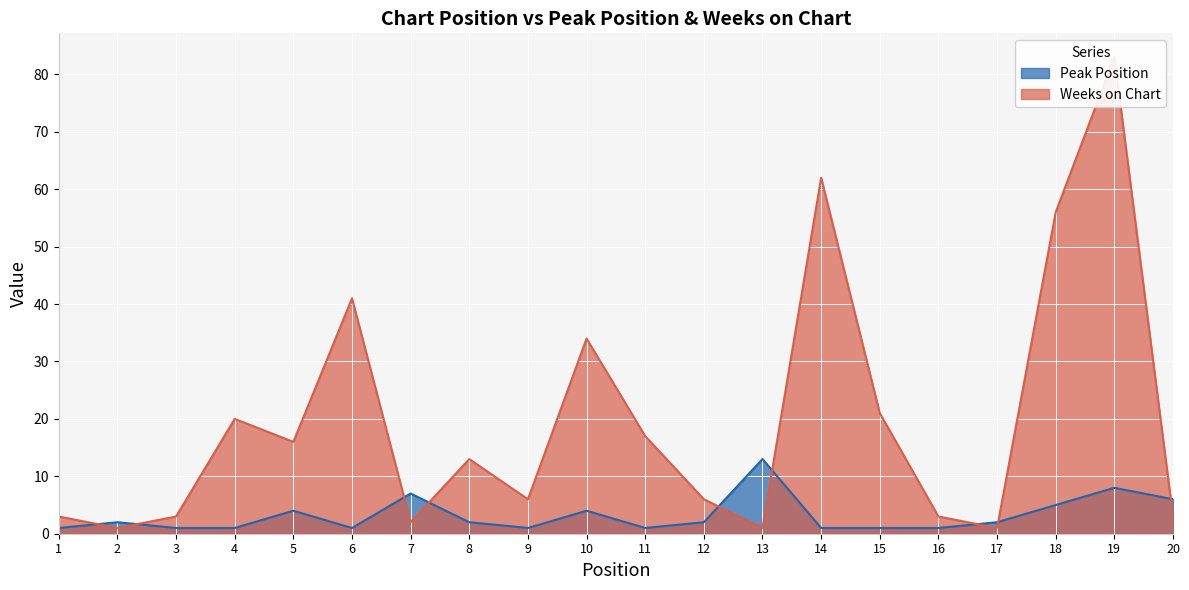

How many lines are shown in the chart?

2